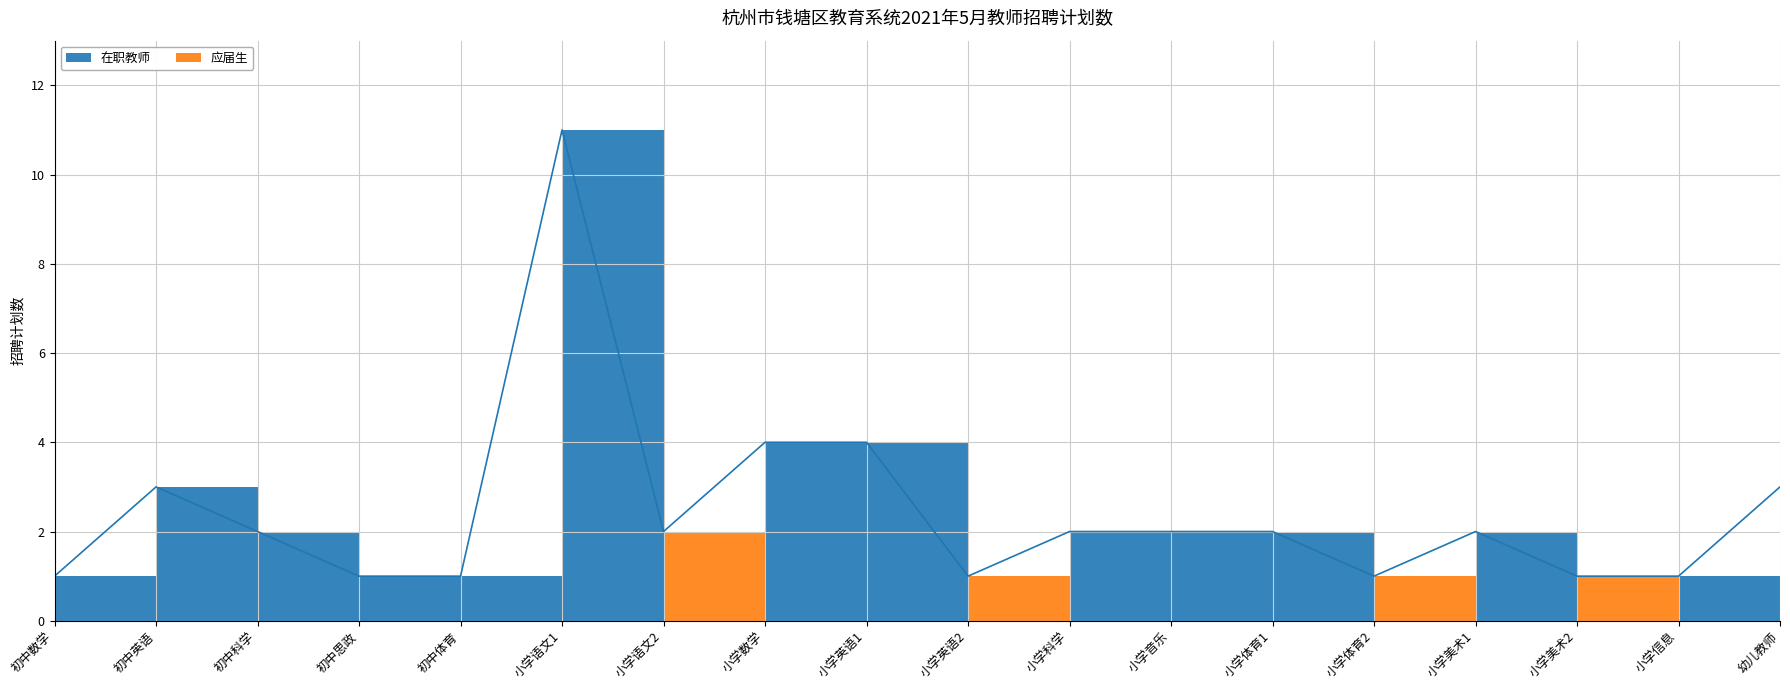

How many interior local peaks does the 应届生 series have?

4